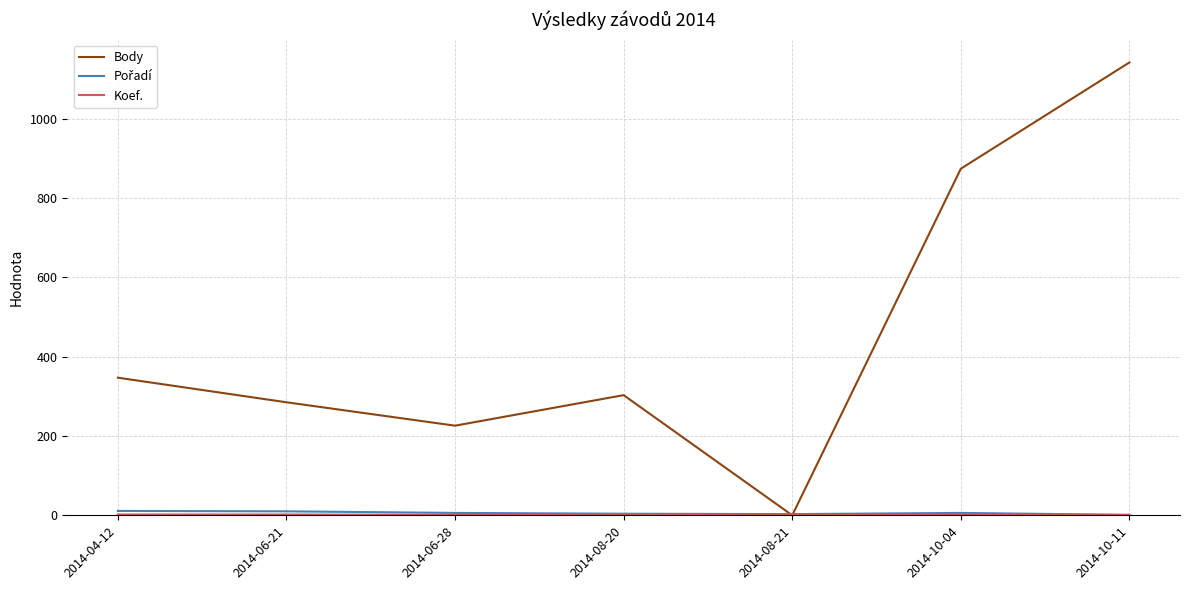

At which label is Body closest to 571?

2014-04-12